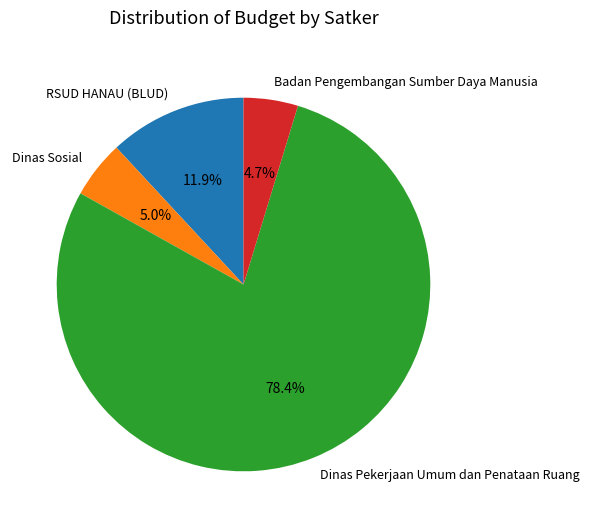

Does Badan Pengembangan Sumber Daya Manusia account for over 50% of the chart?

No